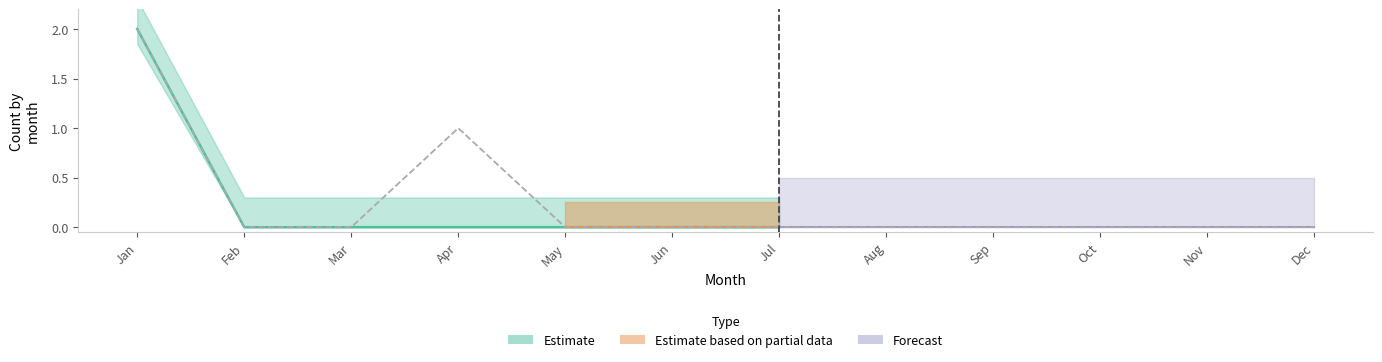

Is it true that Followup equals 1 at Mar?

False